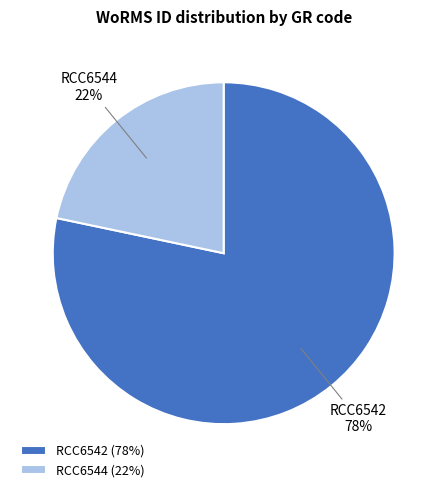

To the nearest percent, what is the average slice percentage?

50%